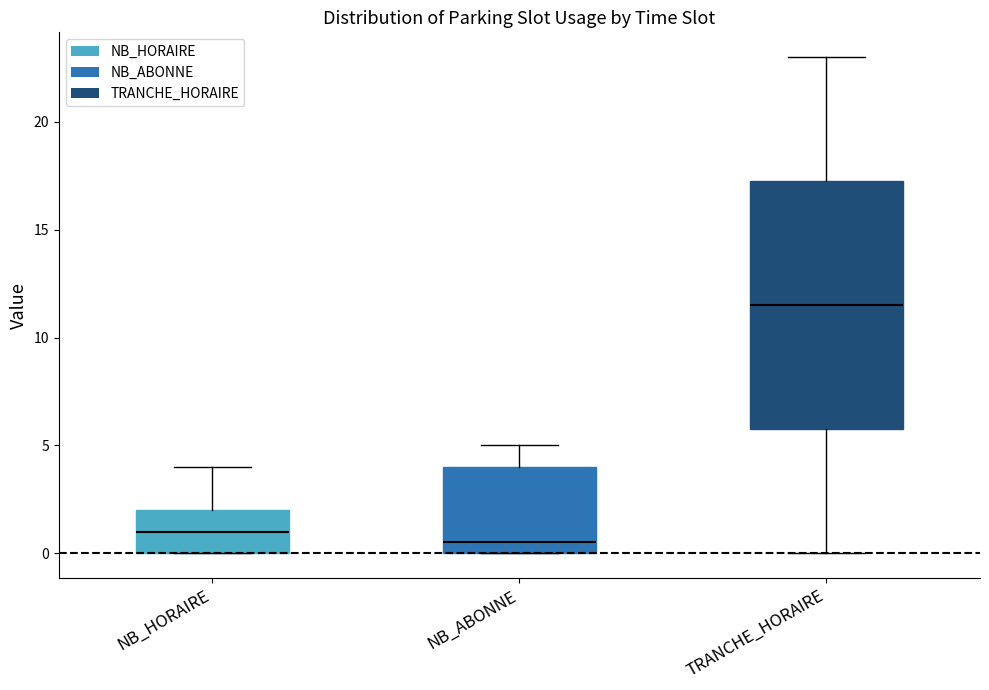

Which box's median line is the lowest?

NB_ABONNE